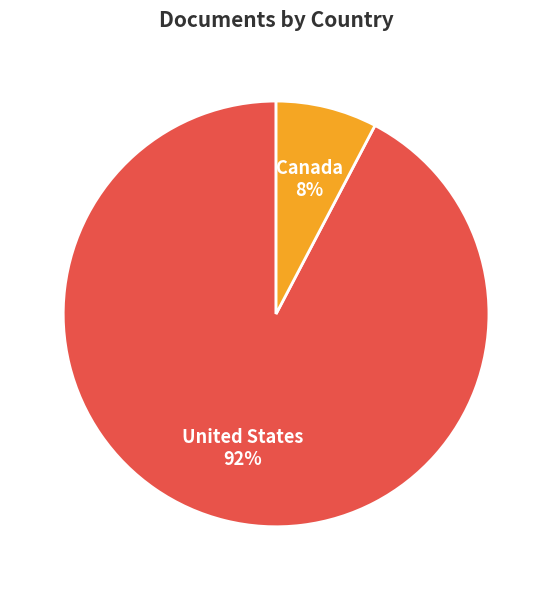

What is the largest slice in the pie chart?

United States